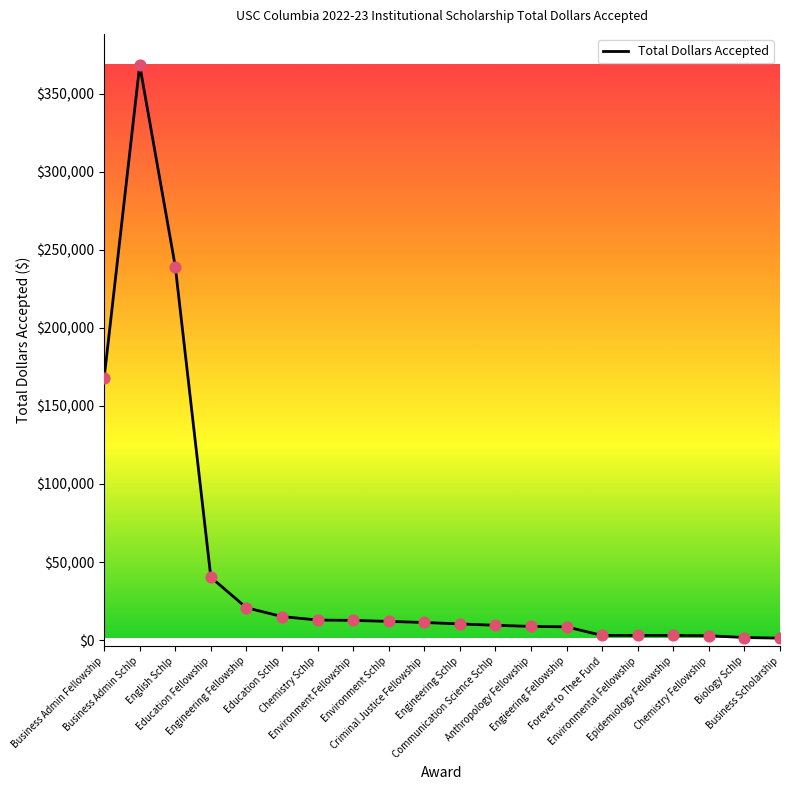

Between Business Scholarship and English Schlp, which is larger?

English Schlp